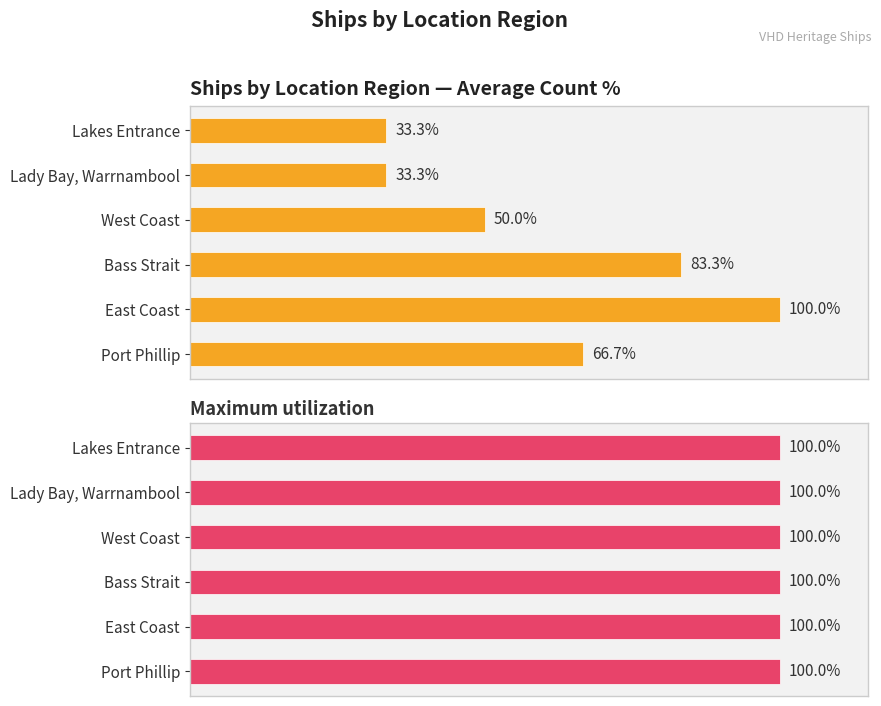

The Average utilization series shows 83.3 at Bass Strait. True or false?

True